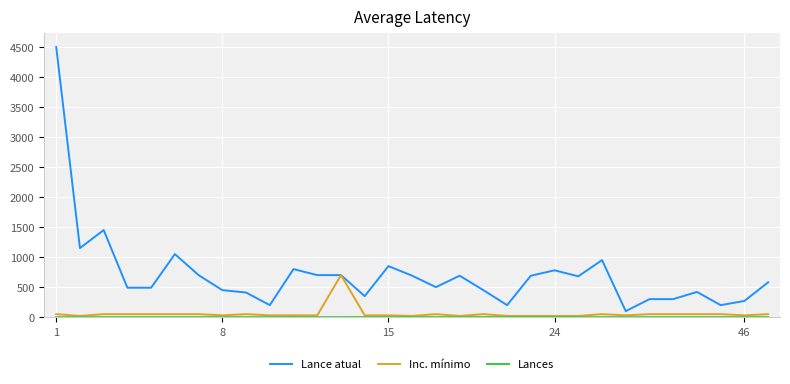

Which series has the largest range (max minus min)?

Lance atual